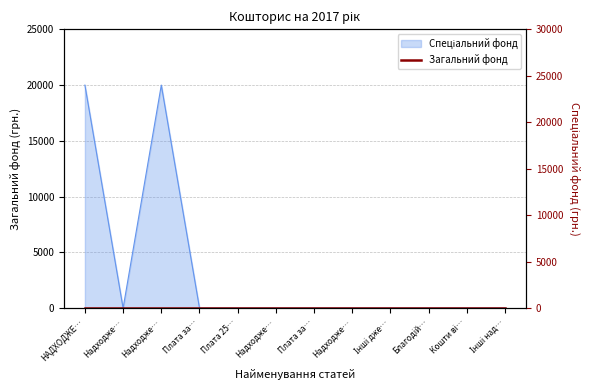

The chart shows a value of 11192 at Благодій…. True or false?

False